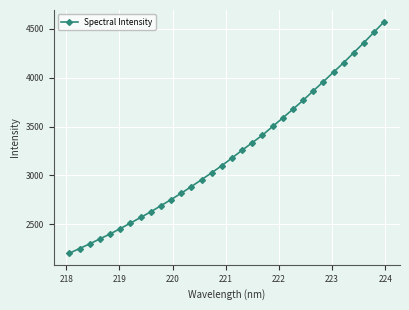

What is the difference between the maximum and second lowest values?

2316.7